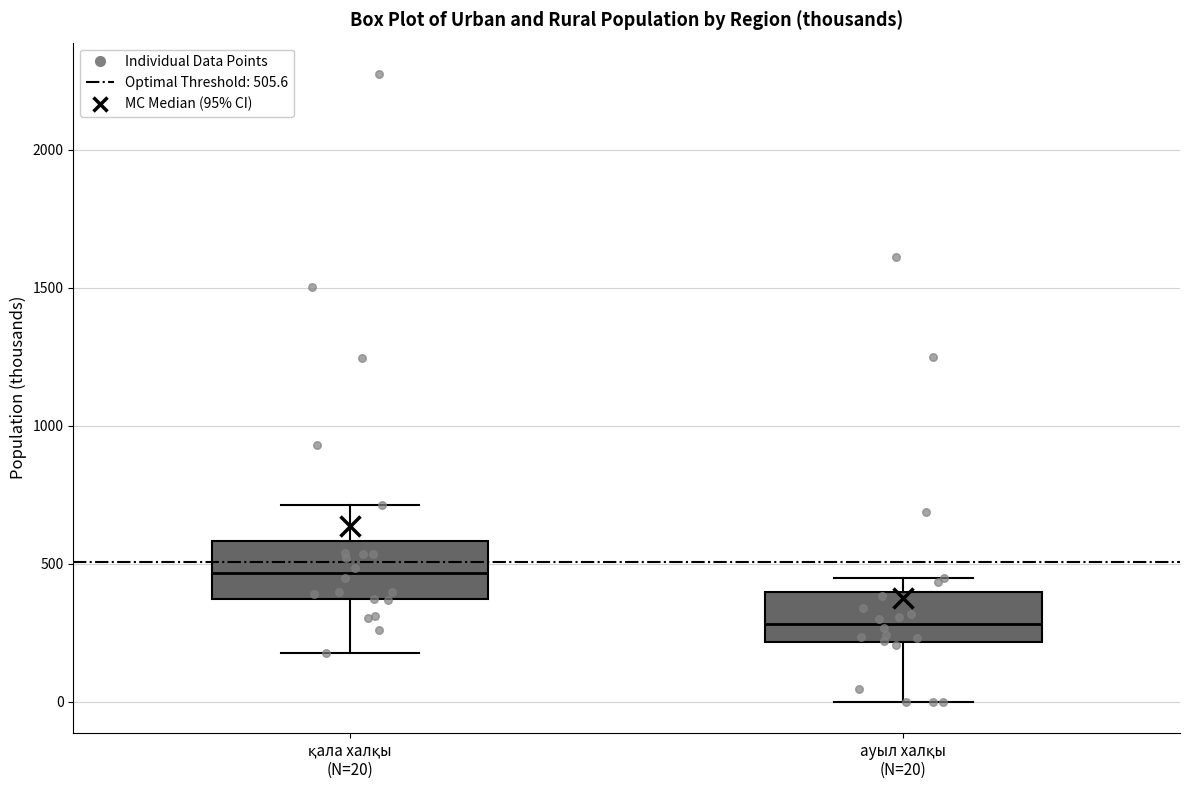

Reading left to right, read every box against the y-axis: the position of its median line, the range the box covers, and the ends of its whiskers. The values are not printed on the chart, so give them approximately, as read against the axis.

қала халқы (N=20): median 450, box 350 to 600, whiskers 200 to 700
ауыл халқы (N=20): median 300, box 200 to 400, whiskers 0 to 450